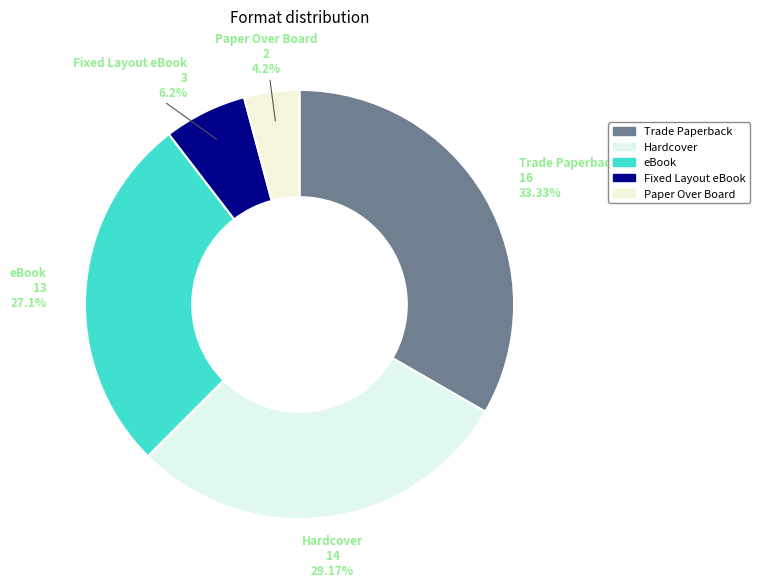

Does eBook account for over 50% of the chart?

No